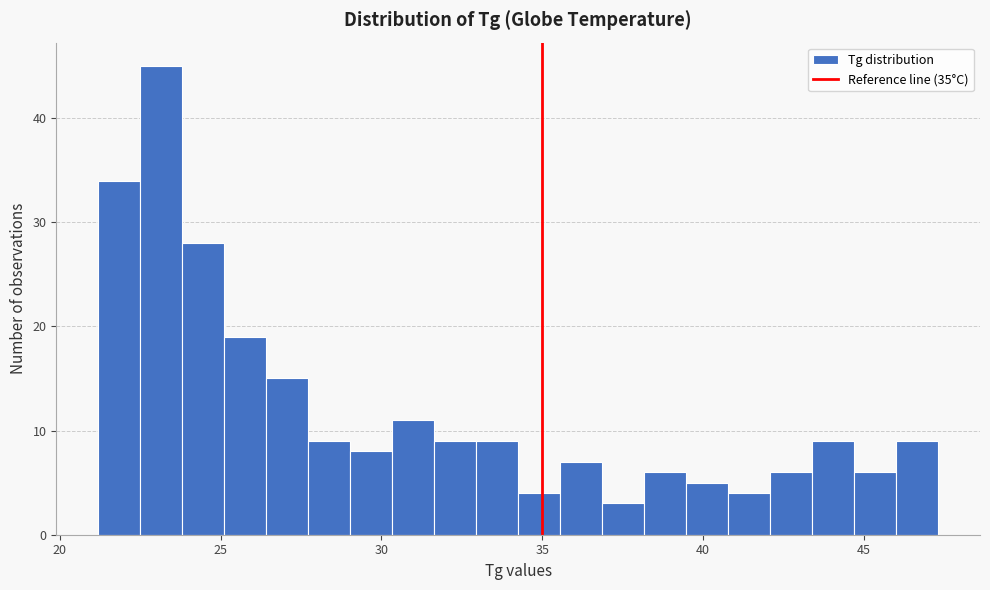

Read against the x-axis, roughly where is the centre of the tallest bar?

23.0